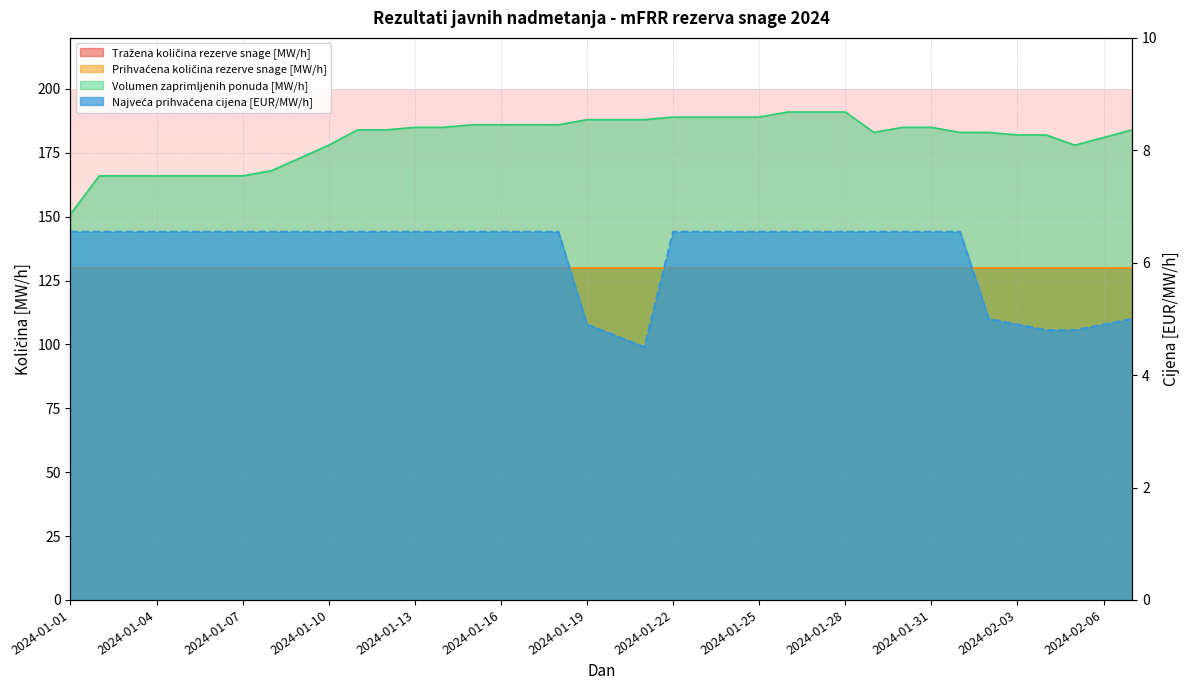

What is the label of the 10th point from the right?

2024-01-29